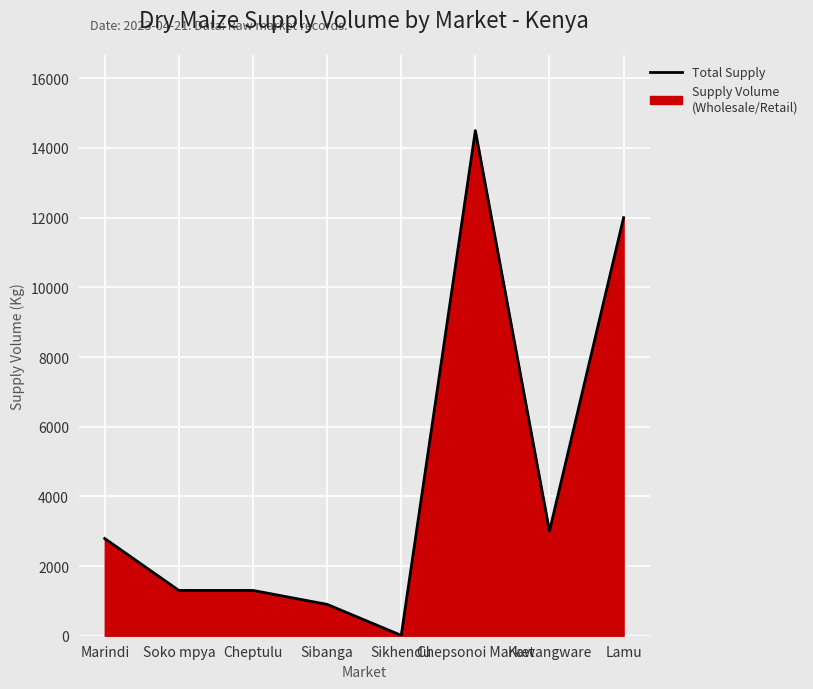

What is the label of the 3rd point from the left?

Cheptulu